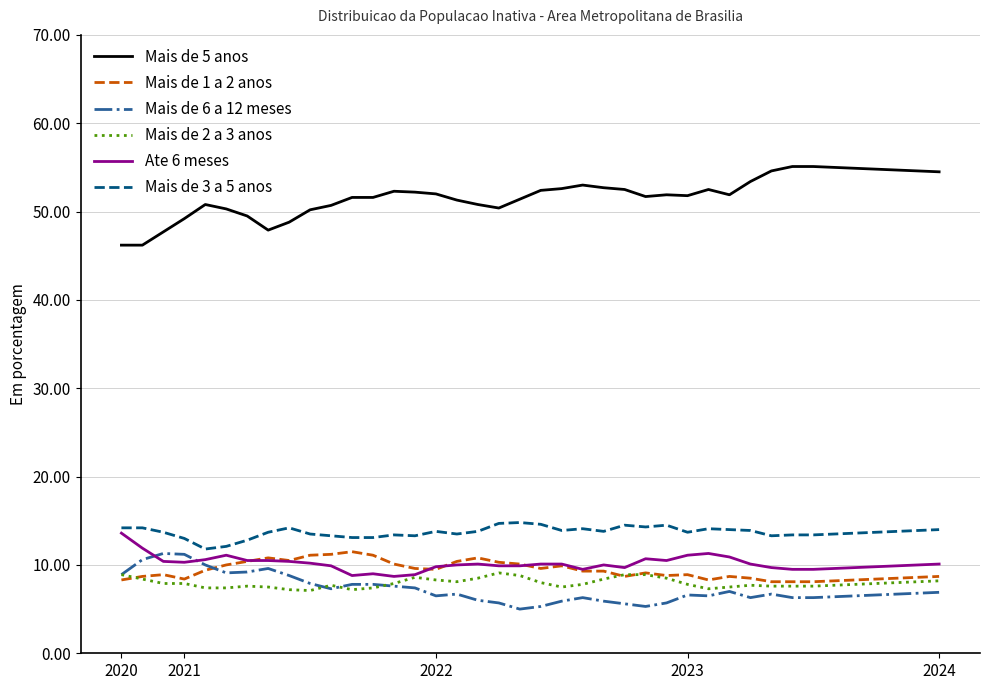

True or false: Mais de 3 a 5 anos and Mais de 5 anos cross at least once.

False